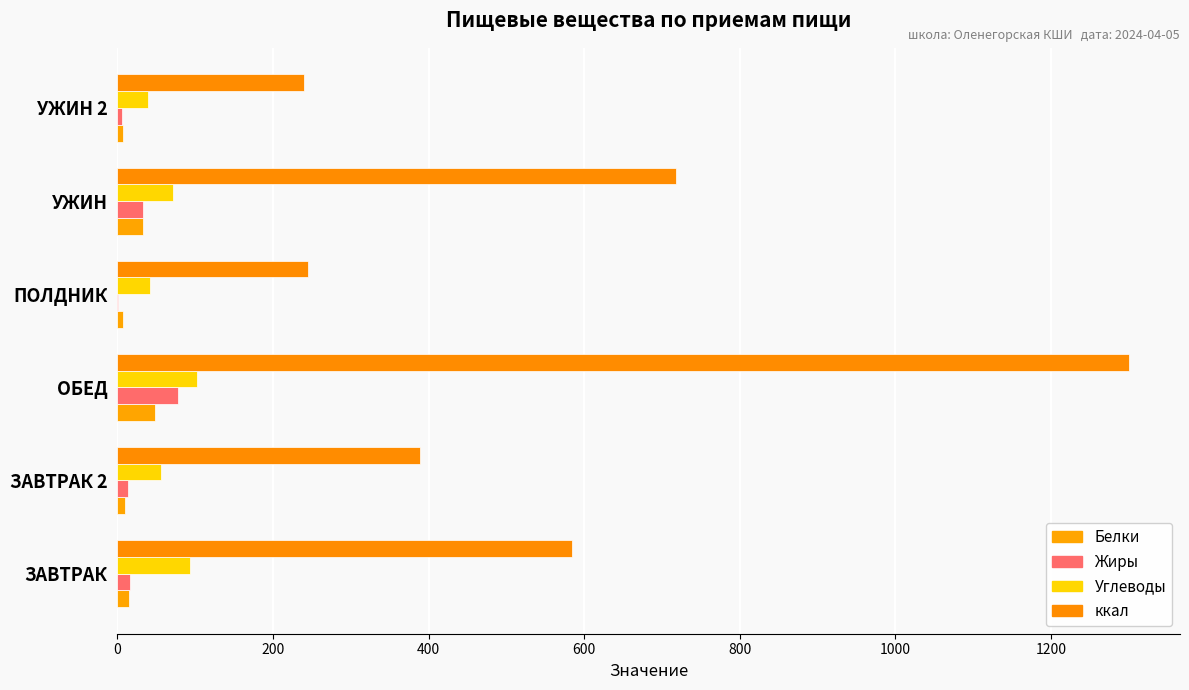

What is the sum of all Жиры values?

148.4